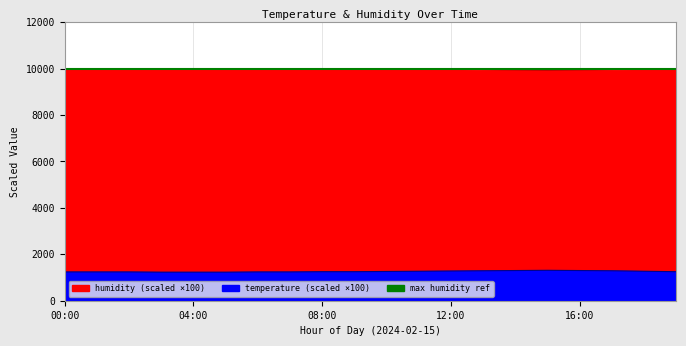

True or false: temperature and humidity intersect in this chart.

False